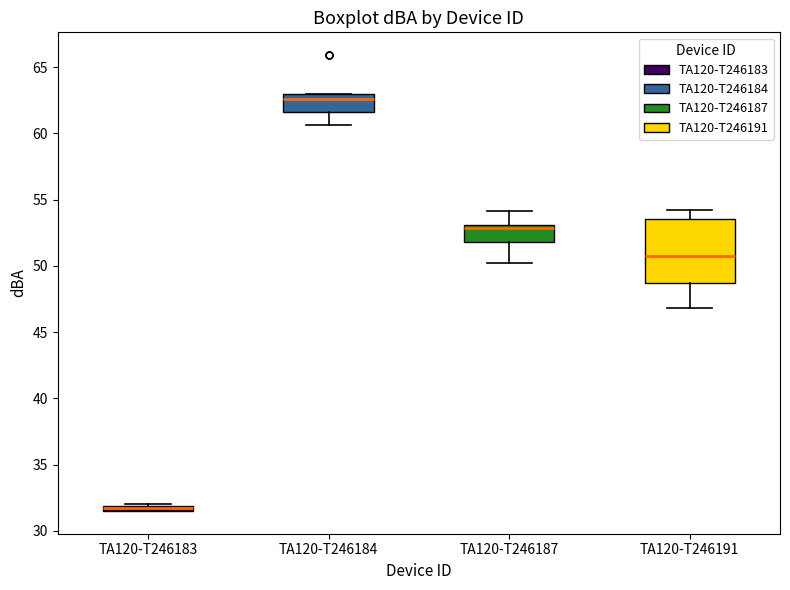

Which box has the highest median line?

TA120-T246184